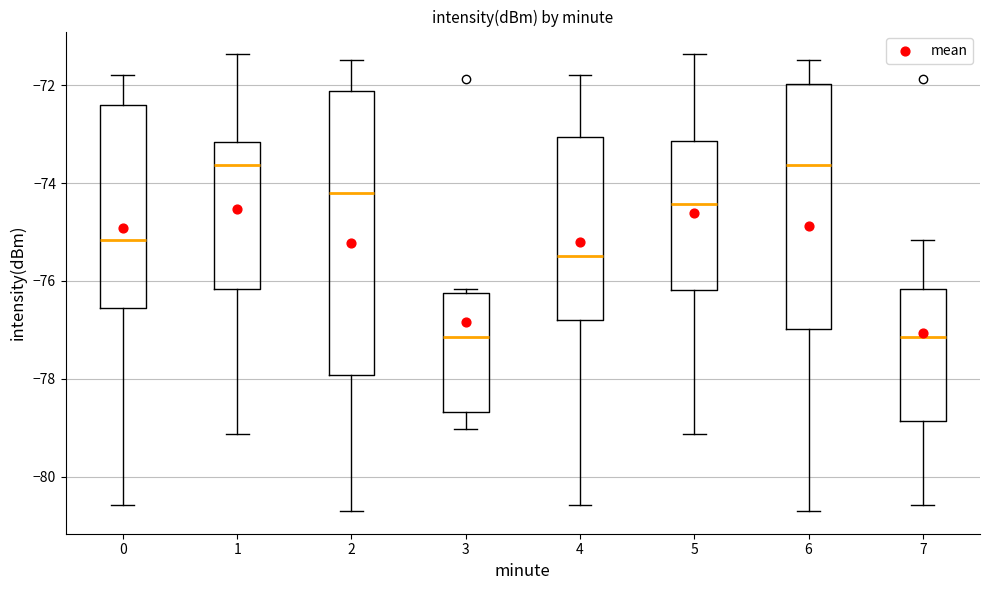

Reading left to right, read every box against the y-axis: the position of its median line, the range the box covers, and the ends of its whiskers. The values are not printed on the chart, so give them approximately, as read against the axis.

0: median -75.2, box -76.6 to -72.4, whiskers -80.6 to -71.8
1: median -73.6, box -76.2 to -73.2, whiskers -79.2 to -71.4
2: median -74.2, box -78.0 to -72.2, whiskers -80.6 to -71.4
3: median -77.2, box -78.6 to -76.2, whiskers -79.0 to -76.2 (just above the box's upper edge)
4: median -75.4, box -76.8 to -73.0, whiskers -80.6 to -71.8
5: median -74.4, box -76.2 to -73.2, whiskers -79.2 to -71.4
6: median -73.6, box -77.0 to -72.0, whiskers -80.6 to -71.4
7: median -77.2, box -78.8 to -76.2, whiskers -80.6 to -75.2